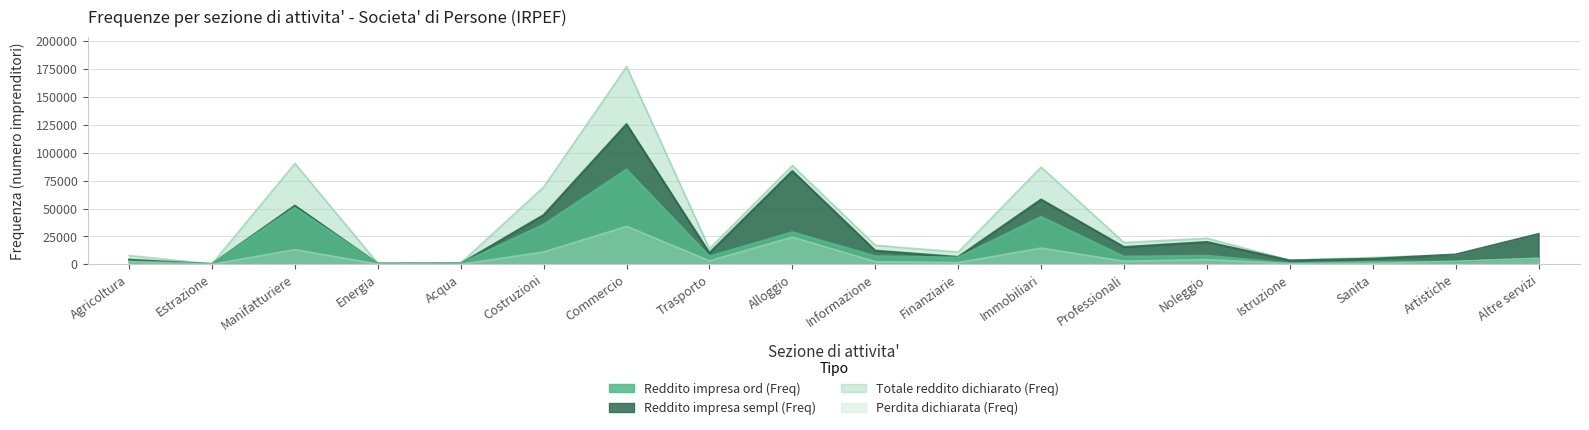

In Reddito impresa sempl (Freq), how many points are higher than both neighbors (excluding endpoints)?

5